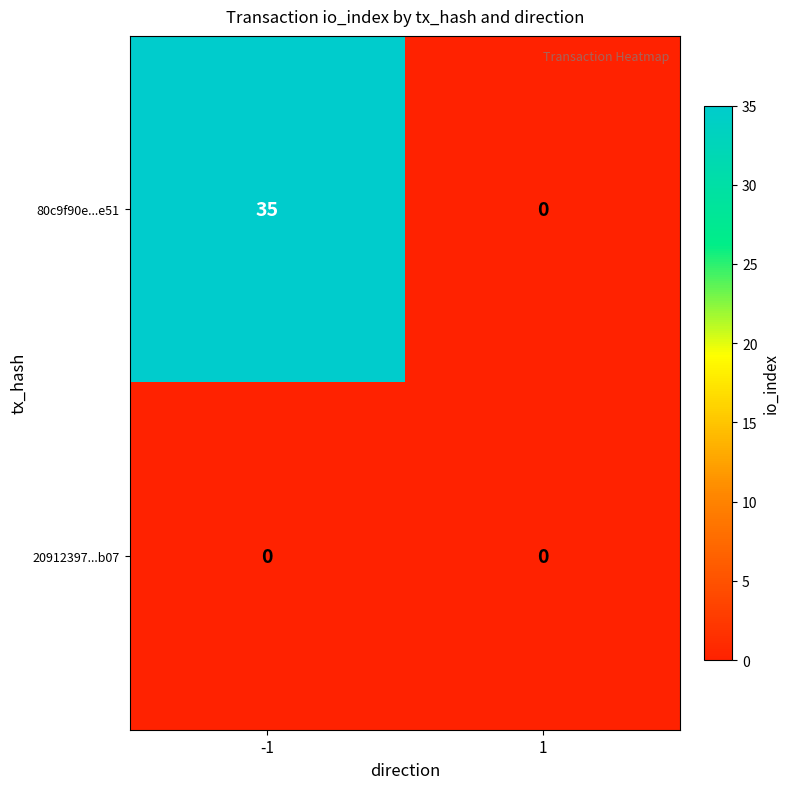

What is the total value across all series at -1?

35